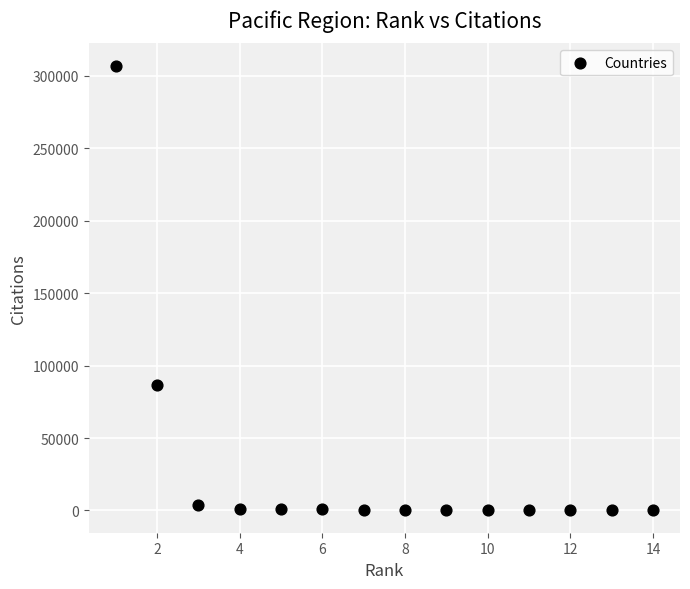

What Y value in the scatter plot is closest to 153590?

86361